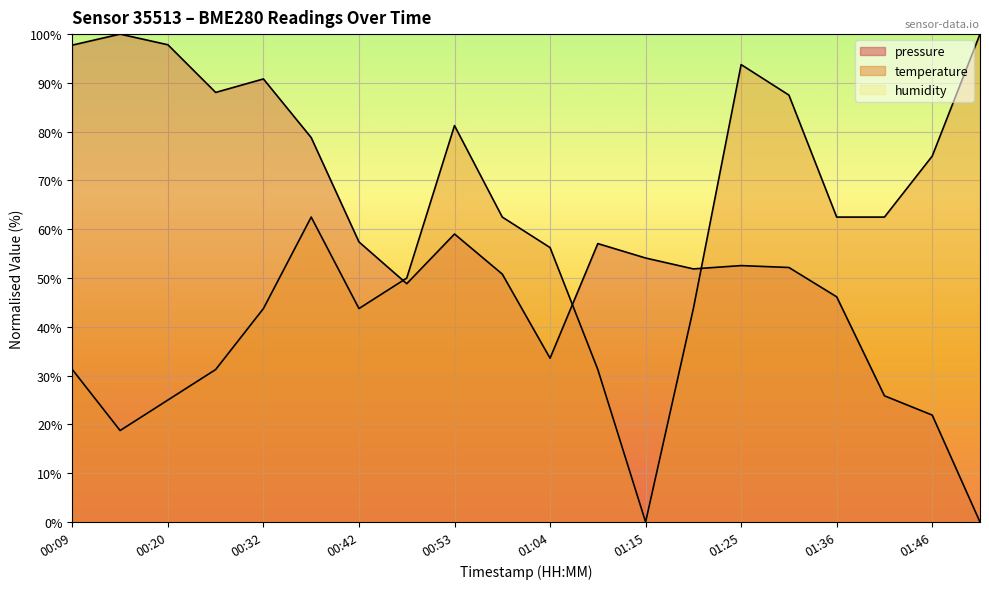

Reading left to right, what are all the values shown in this chart?

pressure: 97.7	100.0	97.8	88.0	90.8	78.8	57.4	48.8	59.0	50.8	33.6	57.1	54.1	51.9	52.6	52.2	46.2	25.9	21.9	0.0
temperature: 31.2	18.7	25.0	31.2	43.8	62.5	43.8	50.0	81.2	62.5	56.2	31.2	0.0	43.8	93.8	87.5	62.5	62.5	75.0	100.0